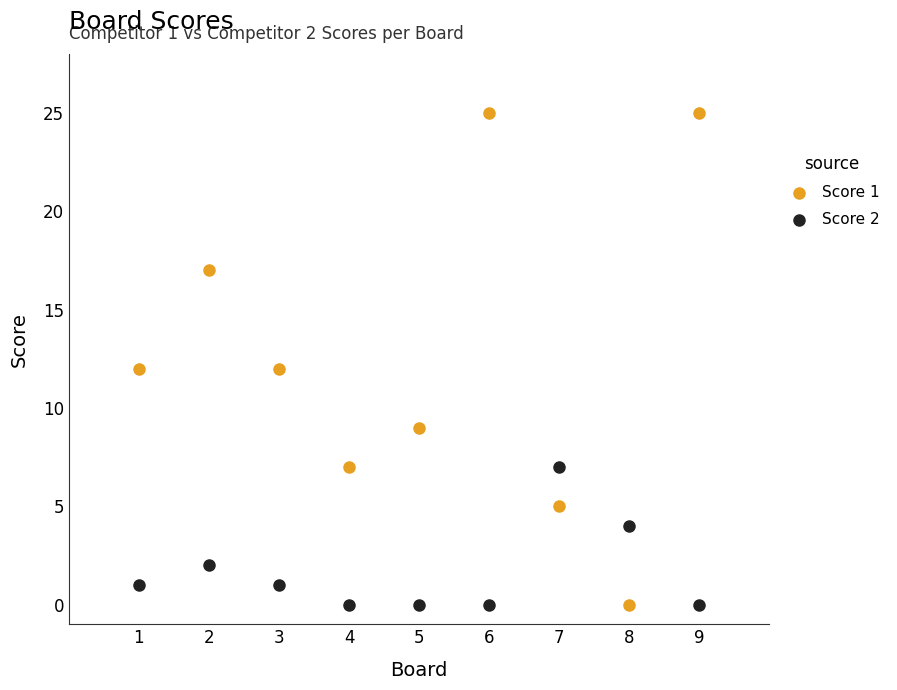

Which series reaches the maximum Y coordinate?

Score 1